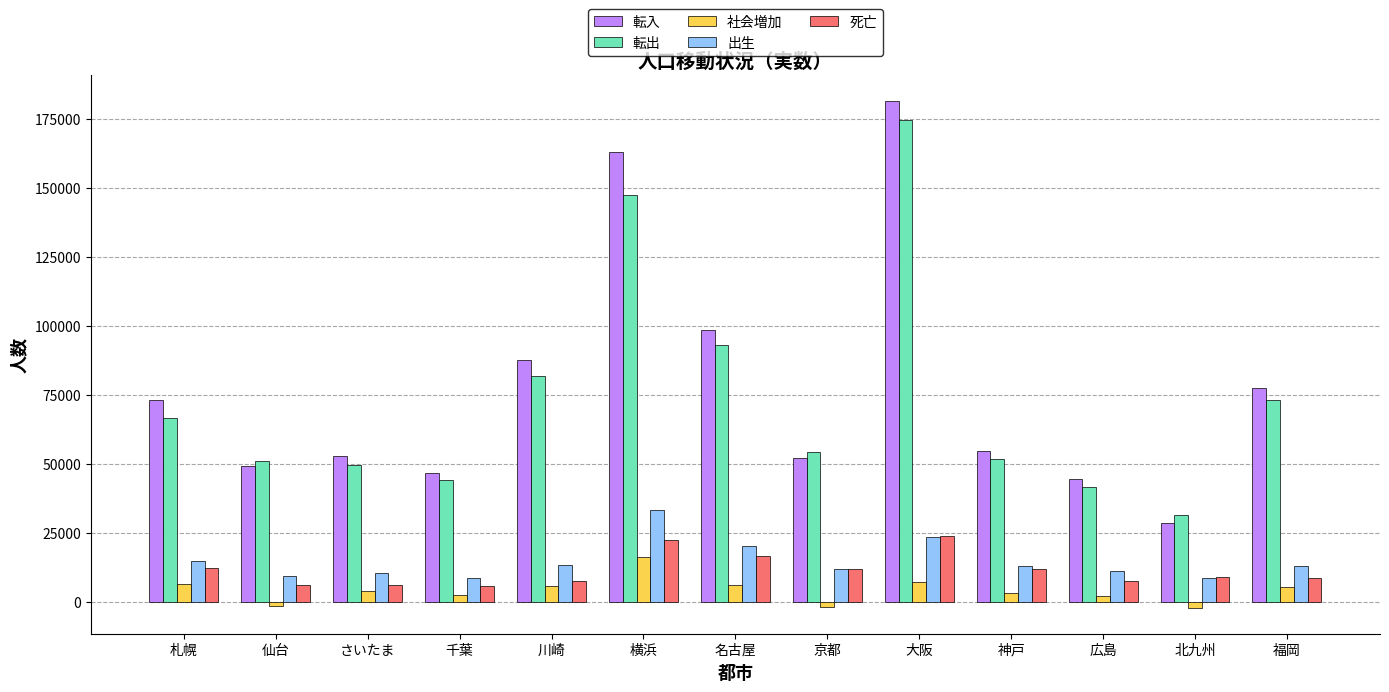

What are all the series names shown in the legend?

転入, 転出, 社会増加, 出生, 死亡